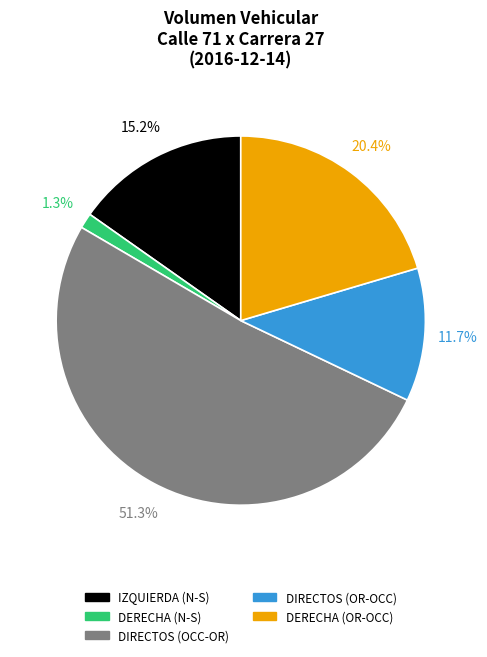

Which category has the biggest portion of the pie?

DIRECTOS (OCC-OR)